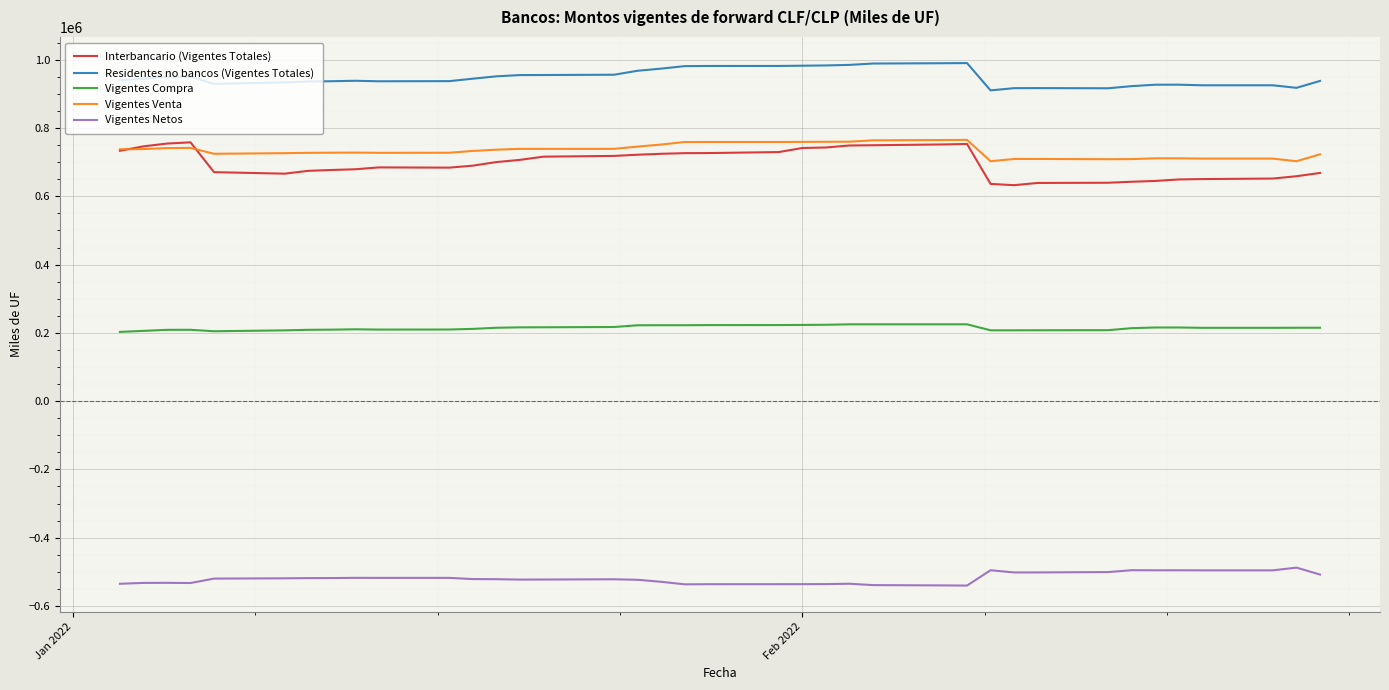

Which series has the largest total across all categories?

Residentes no bancos (Vigentes Totales)